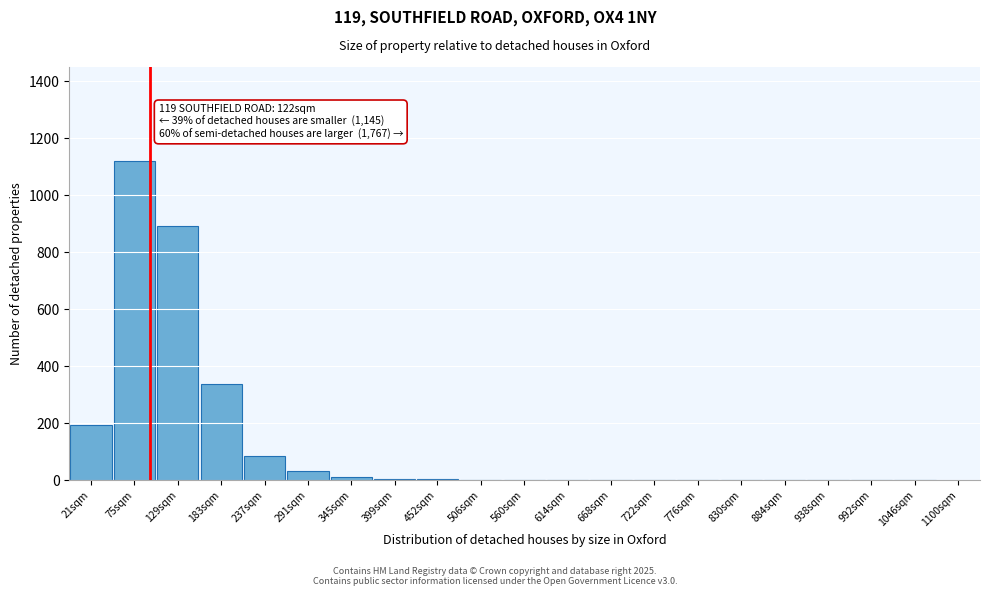

Where is the data nearest to the value 560?

183sqm